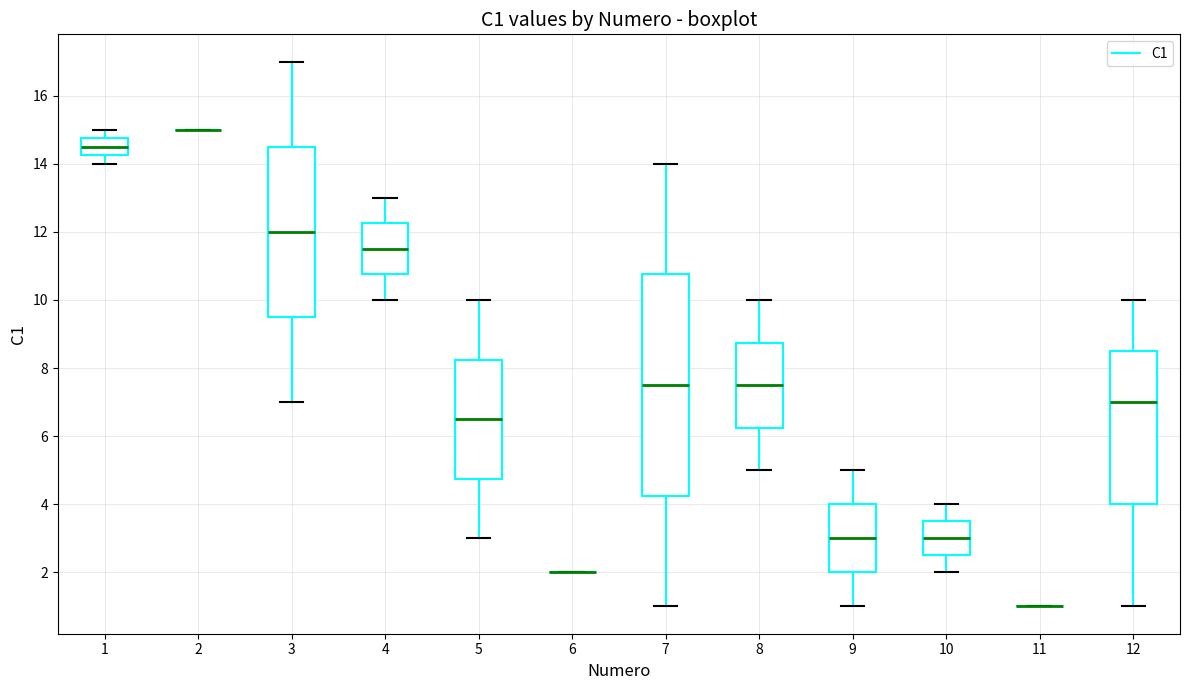

Reading left to right, transcribe this box plot: for each box, give where its median line is, the range the box spans, and where its two whiskers end, as read against the y-axis. The values are not printed on the chart, so give them approximately, as read against the axis.

1: median 14.6, box 14.2 to 14.8, whiskers 14.0 to 15.0
2: box collapsed to a line at 15.0, whiskers 15.0 to 15.0
3: median 12.0, box 9.6 to 14.6, whiskers 7.0 to 17.0
4: median 11.6, box 10.8 to 12.2, whiskers 10.0 to 13.0
5: median 6.6, box 4.8 to 8.2, whiskers 3.0 to 10.0
6: box collapsed to a line at 2.0, whiskers 2.0 to 2.0
7: median 7.6, box 4.2 to 10.8, whiskers 1.0 to 14.0
8: median 7.6, box 6.2 to 8.8, whiskers 5.0 to 10.0
9: median 3.0, box 2.0 to 4.0, whiskers 1.0 to 5.0
10: median 3.0, box 2.6 to 3.6, whiskers 2.0 to 4.0
11: box collapsed to a line at 1.0, whiskers 1.0 to 1.0
12: median 7.0, box 4.0 to 8.6, whiskers 1.0 to 10.0